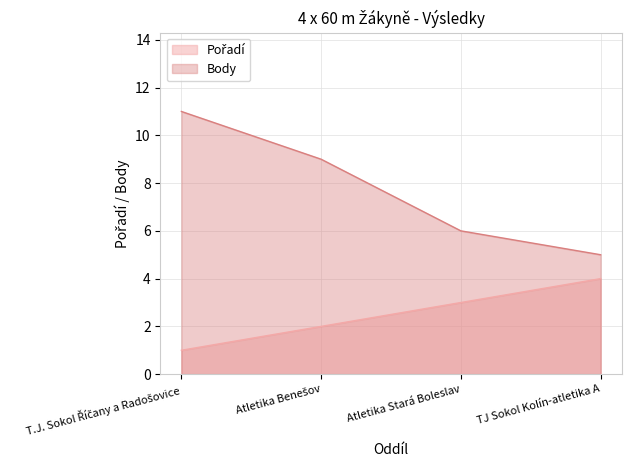

What are all the series names shown in the legend?

Pořadí, Body